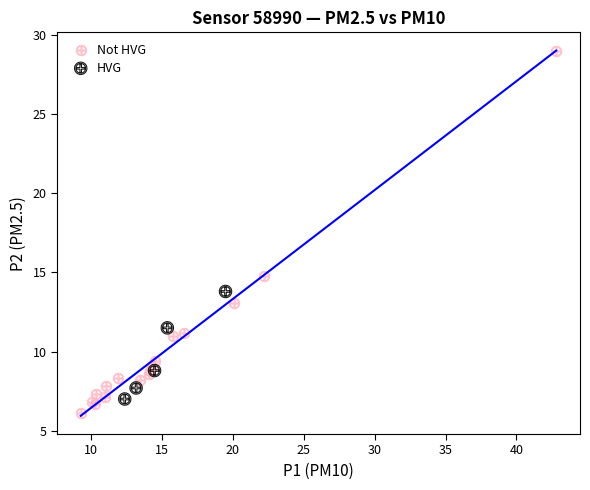

Which series has the largest Y range (max minus min)?

Not HVG